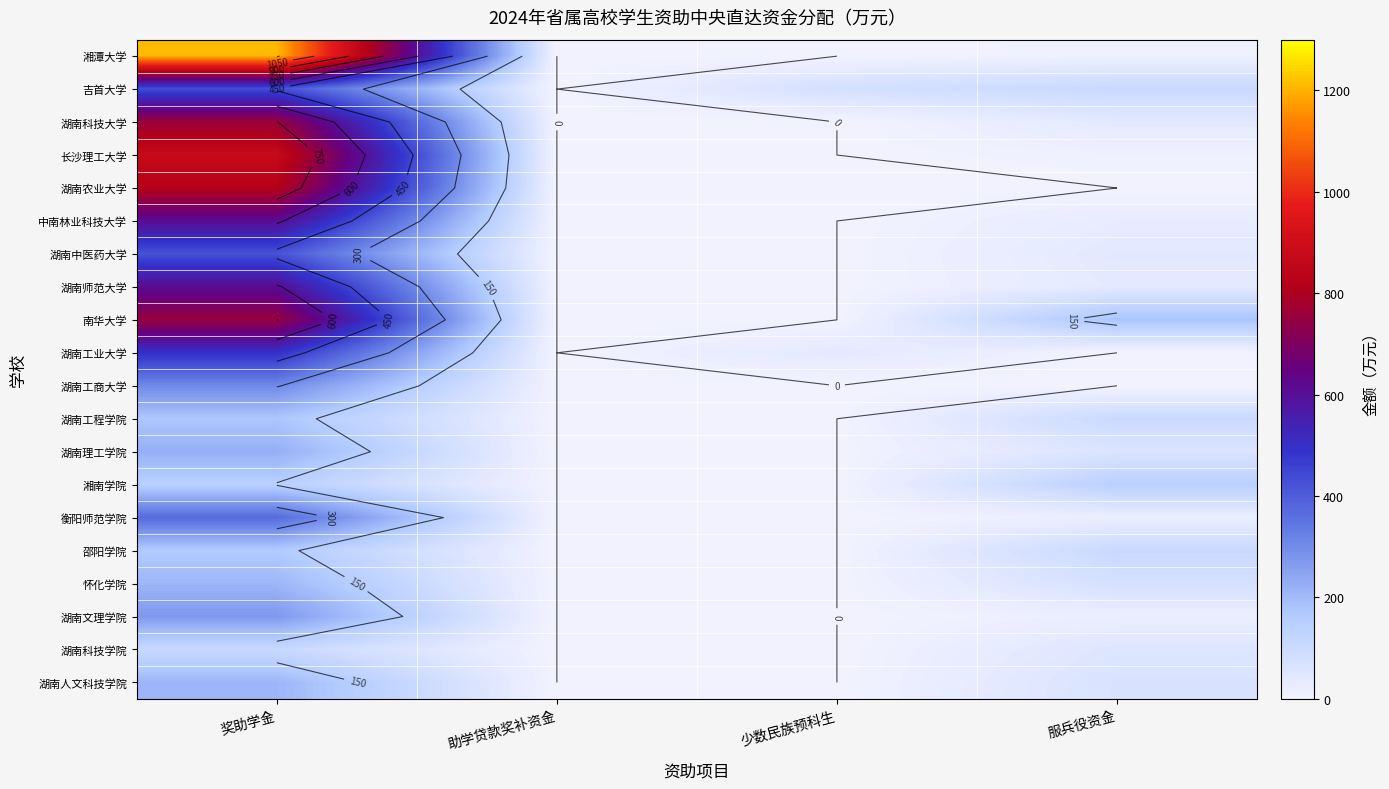

What is the difference between the second highest and minimum values in the 湖南工业大学 series?

41.0